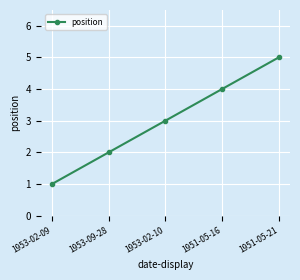

The value at 1951-05-16 is 2. True or false?

False